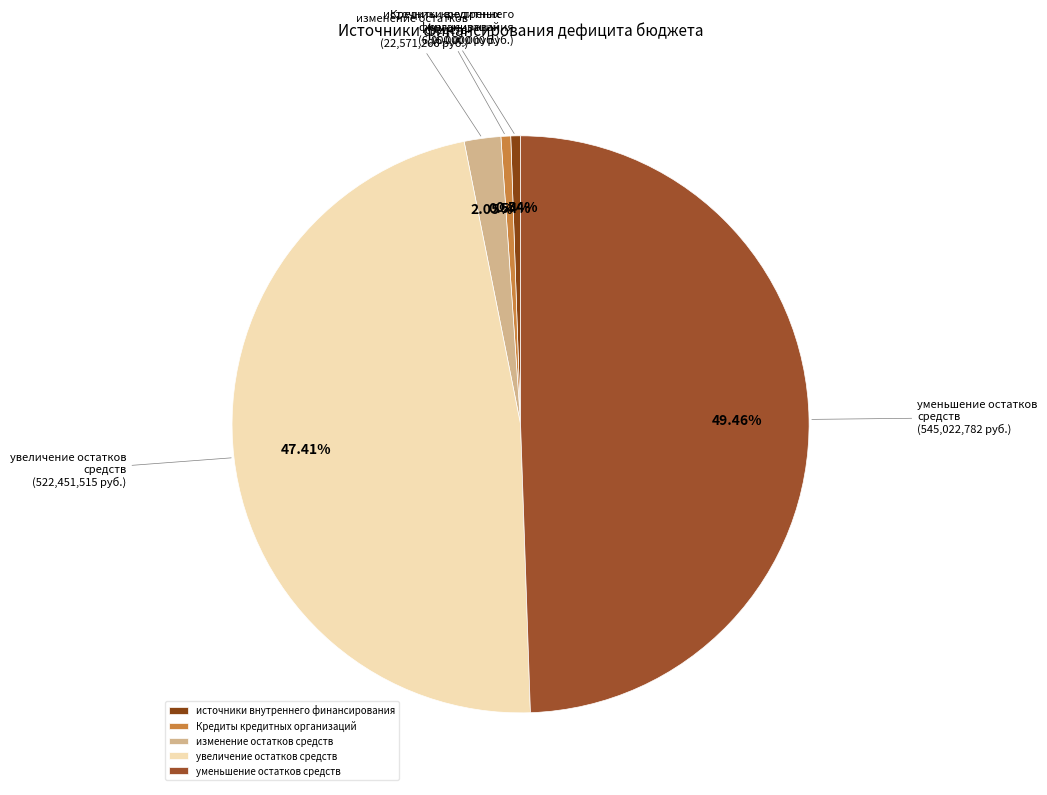

To the nearest percent, what is the difference between the largest and smallest slice percentages?

49%